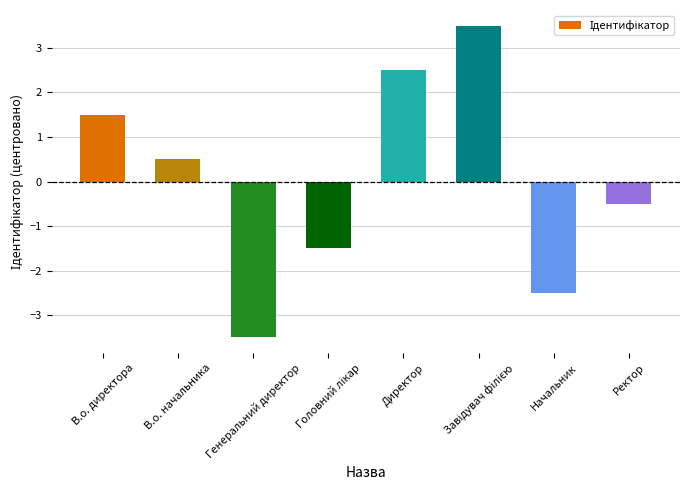

How many negative values are there?

4